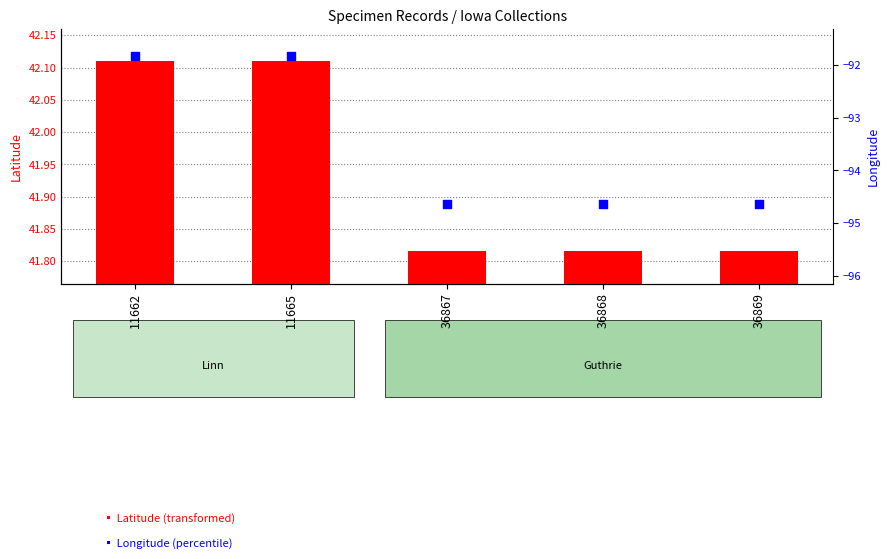

Which series has the largest total across all categories?

Latitude